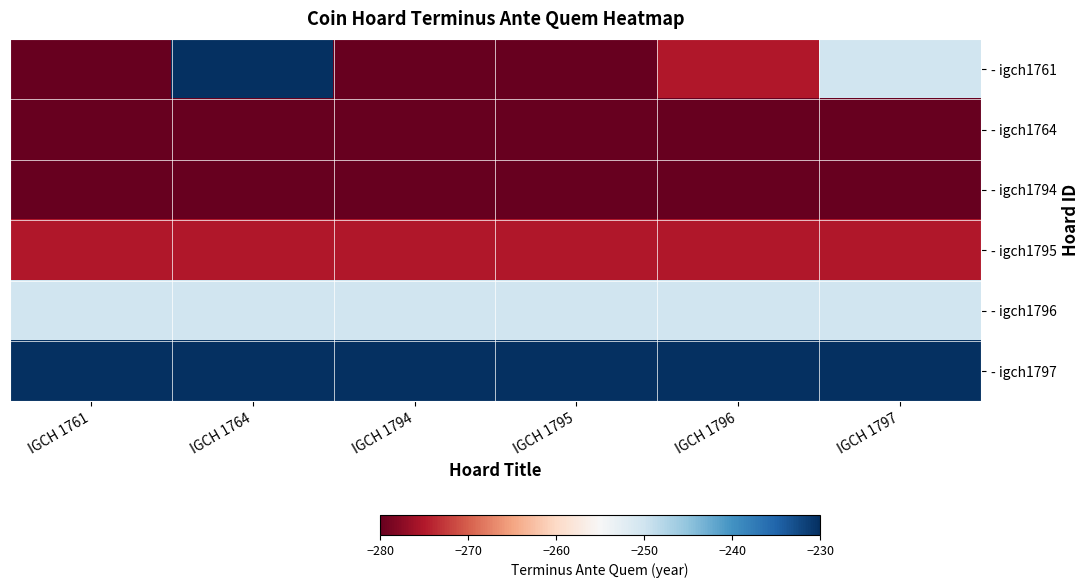

Reading left to right, extract all data points from this chart.

- igch1761: IGCH 1761=-280	IGCH 1764=-230	IGCH 1794=-280	IGCH 1795=-280	IGCH 1796=-275	IGCH 1797=-250
- igch1764: IGCH 1761=-280	IGCH 1764=-280	IGCH 1794=-280	IGCH 1795=-280	IGCH 1796=-280	IGCH 1797=-280
- igch1794: IGCH 1761=-280	IGCH 1764=-280	IGCH 1794=-280	IGCH 1795=-280	IGCH 1796=-280	IGCH 1797=-280
- igch1795: IGCH 1761=-275	IGCH 1764=-275	IGCH 1794=-275	IGCH 1795=-275	IGCH 1796=-275	IGCH 1797=-275
- igch1796: IGCH 1761=-250	IGCH 1764=-250	IGCH 1794=-250	IGCH 1795=-250	IGCH 1796=-250	IGCH 1797=-250
- igch1797: IGCH 1761=-230	IGCH 1764=-230	IGCH 1794=-230	IGCH 1795=-230	IGCH 1796=-230	IGCH 1797=-230